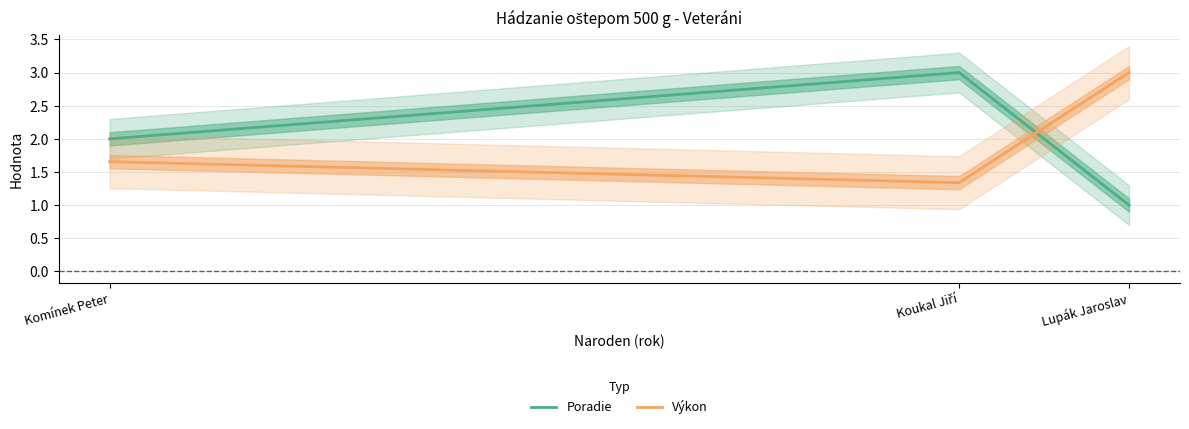

Reading left to right, what are all the values shown in this chart?

Poradie: Komínek Peter=2.0	Koukal Jiří=3.0	Lupák Jaroslav=1.0
Výkon: Komínek Peter=1.7	Koukal Jiří=1.3	Lupák Jaroslav=3.0